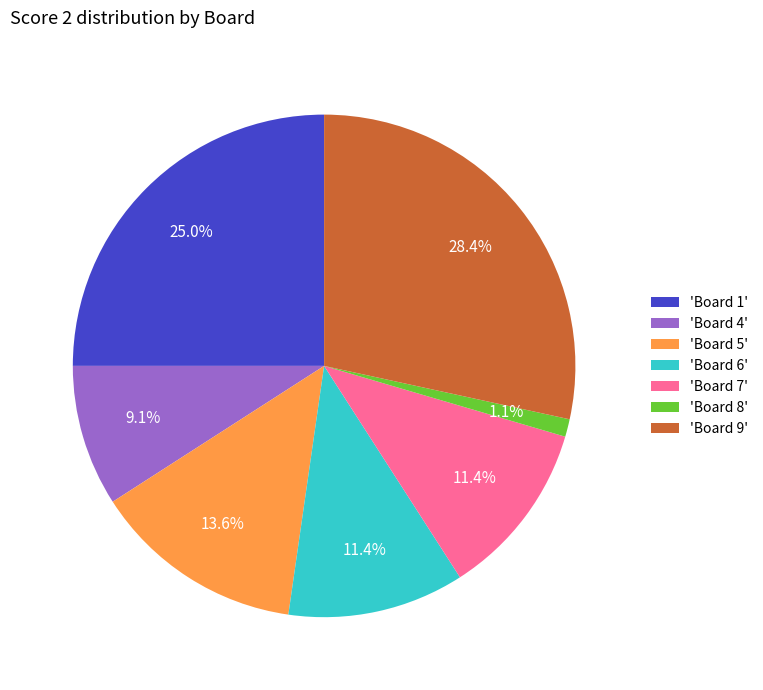

How many slices are in this pie chart?

7